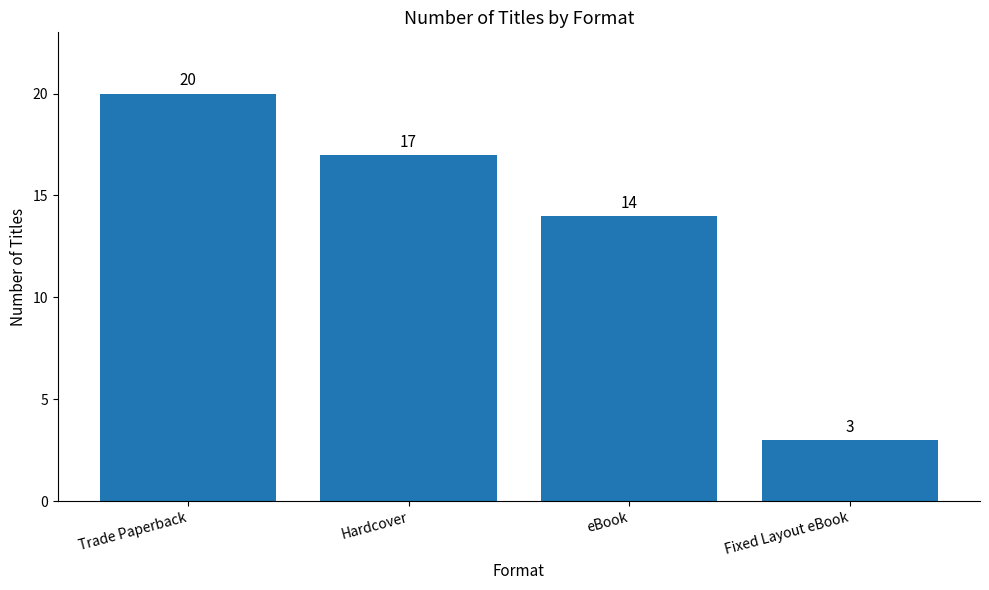

What is the difference between the maximum and minimum values?

17